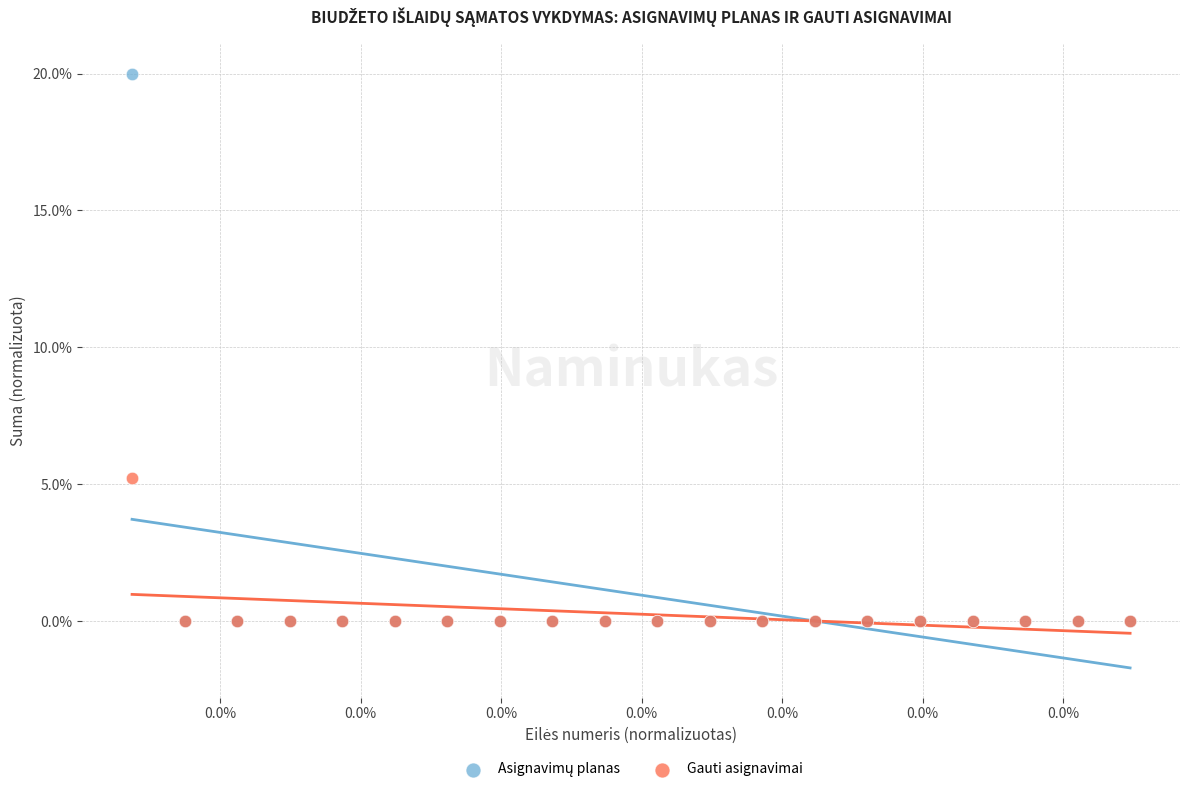

Across all series, what Y value is closest to 10?

5.2